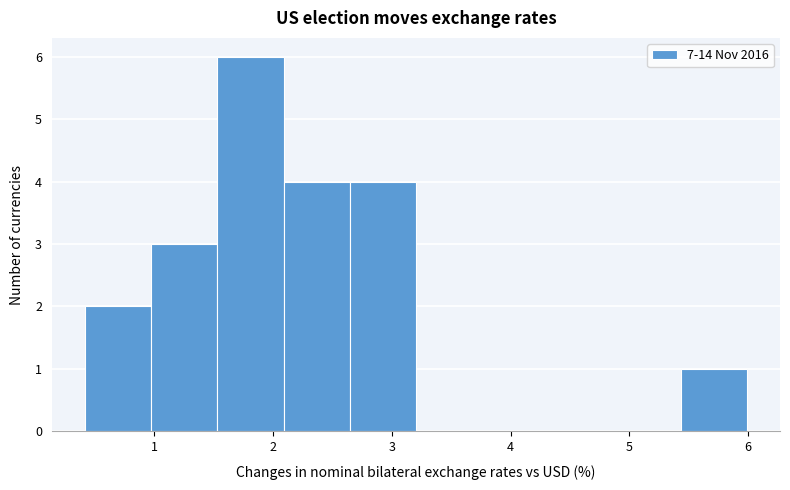

What is the height of the bar covering 2.1 to 2.6 on the x-axis? Neither the bar edges nor the heights are printed on the chart, so give them approximately, as read against the axes.

4